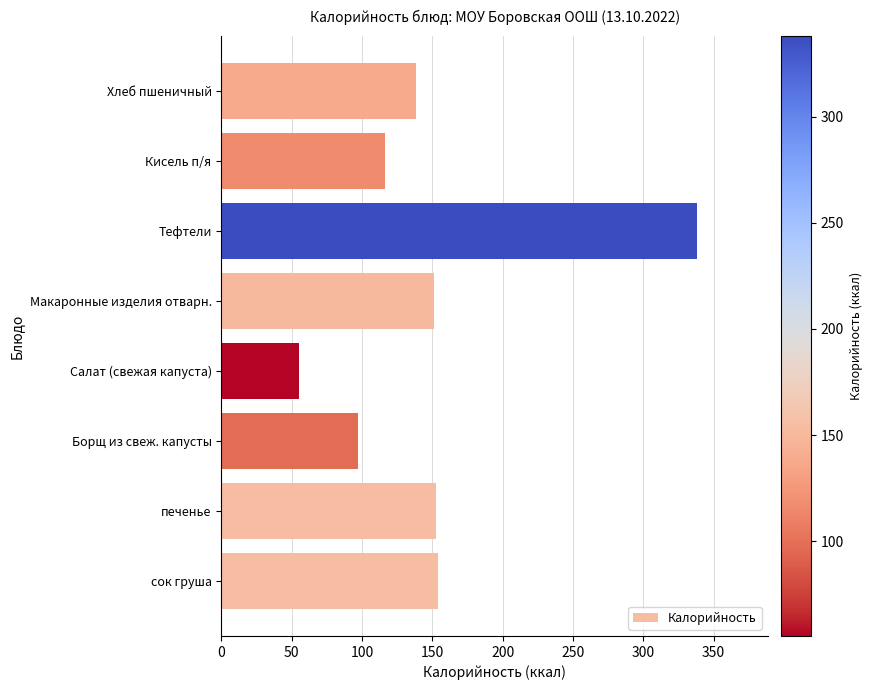

What is the minimum value shown in the chart?

55.3